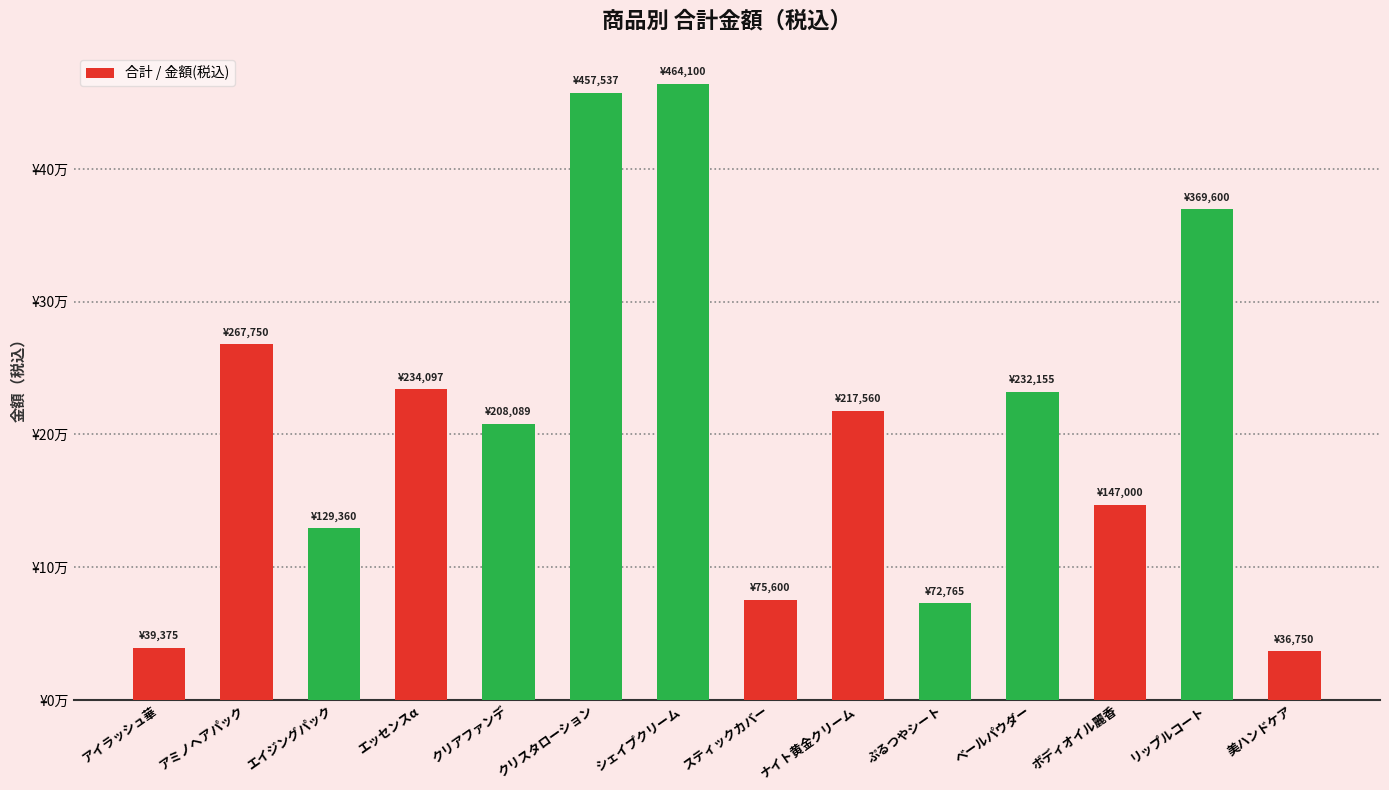

What is the sum of the values at ぷるつやシート and シェイプクリーム?

536865.0